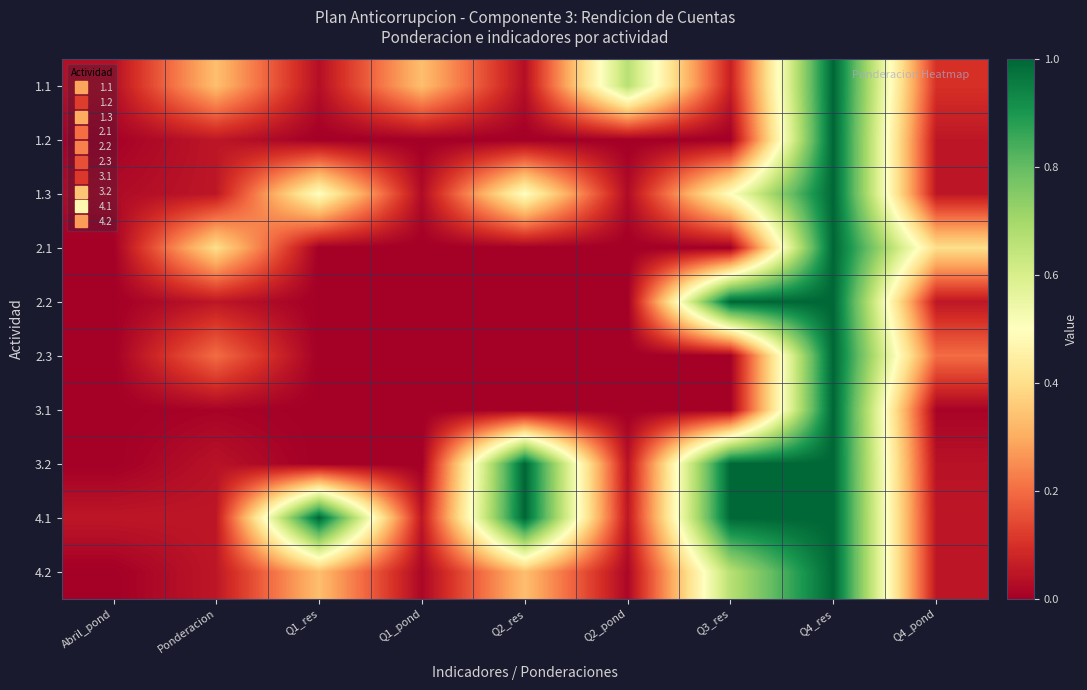

Rank the series at Q2_pond from highest to lowest value.

1.1, 4.1, 3.2, 1.3, 4.2, 1.2, 2.1, 2.2, 2.3, 3.1